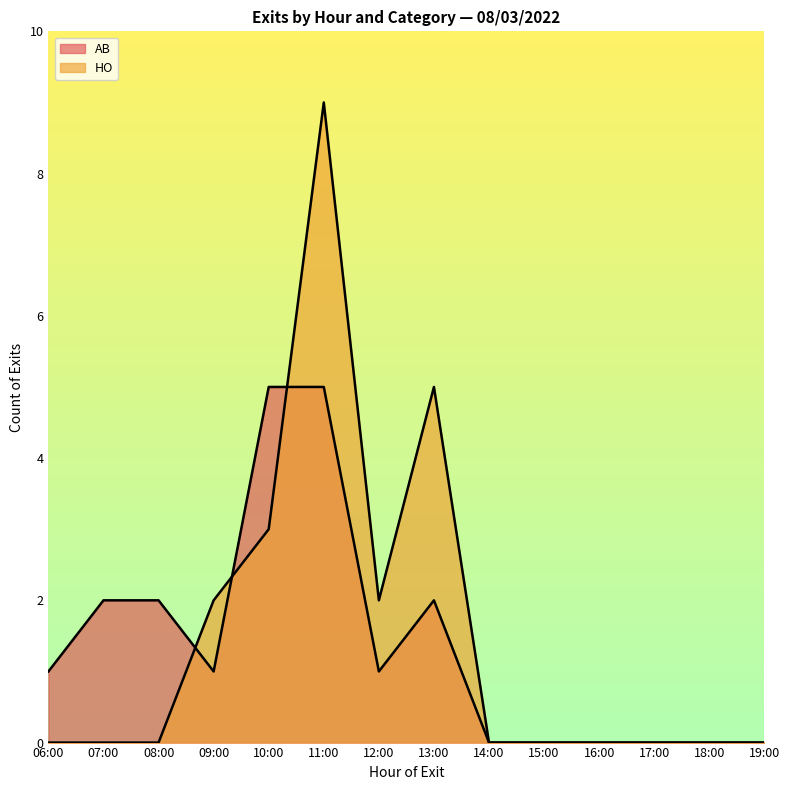

How many lines are shown in the chart?

2